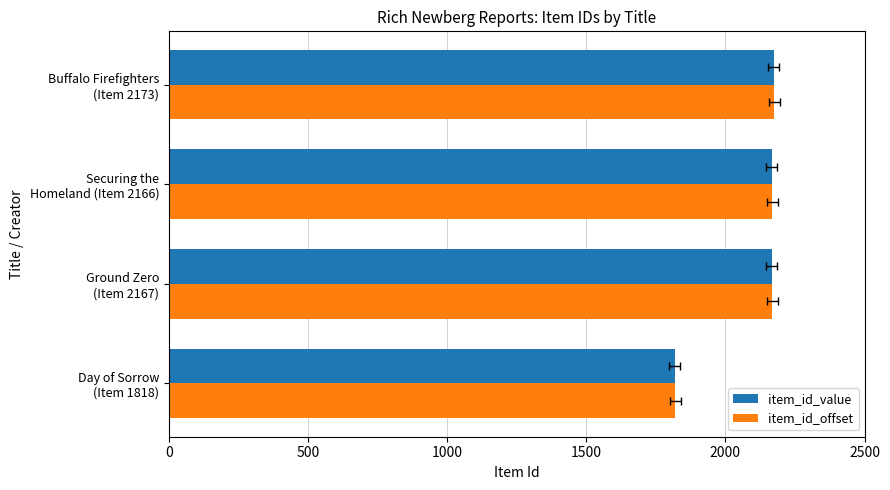

What is the smallest value displayed?

1818